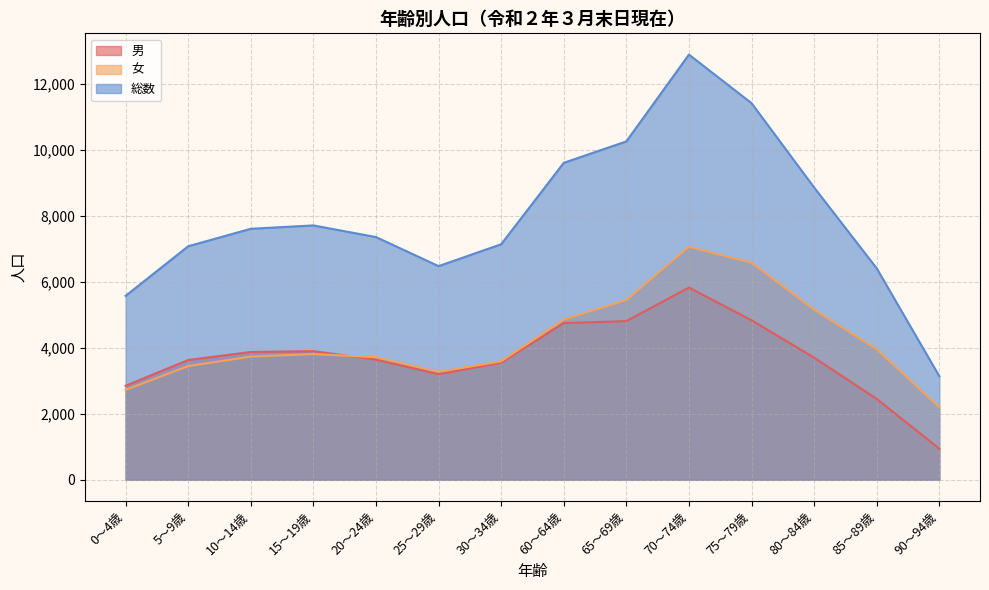

What is the label of the 4th point from the right?

75～79歳